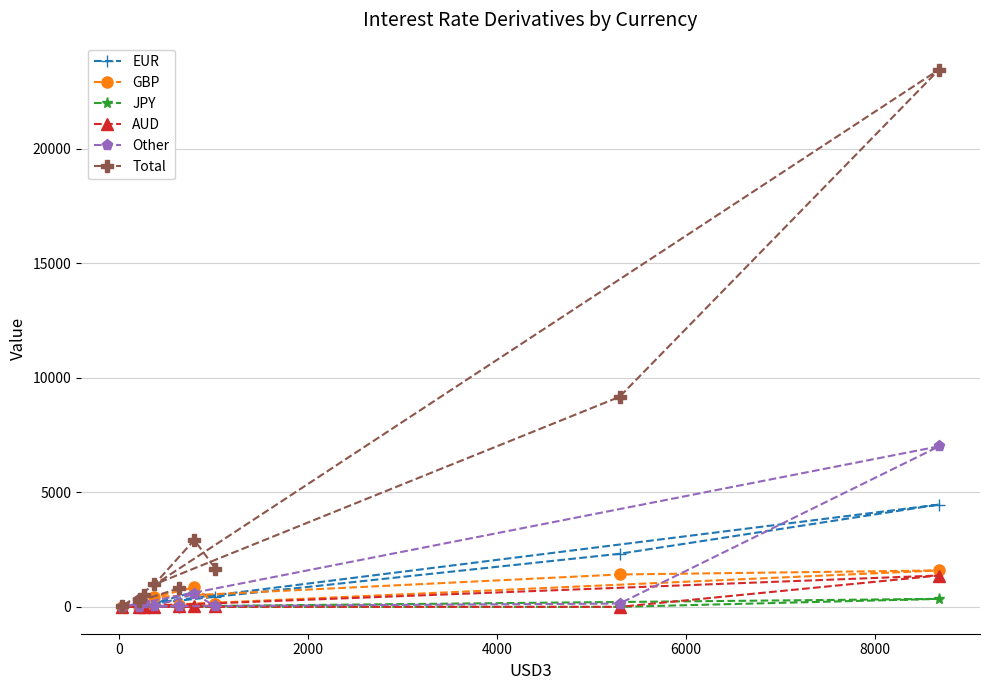

What is the maximum value for GBP?

1590